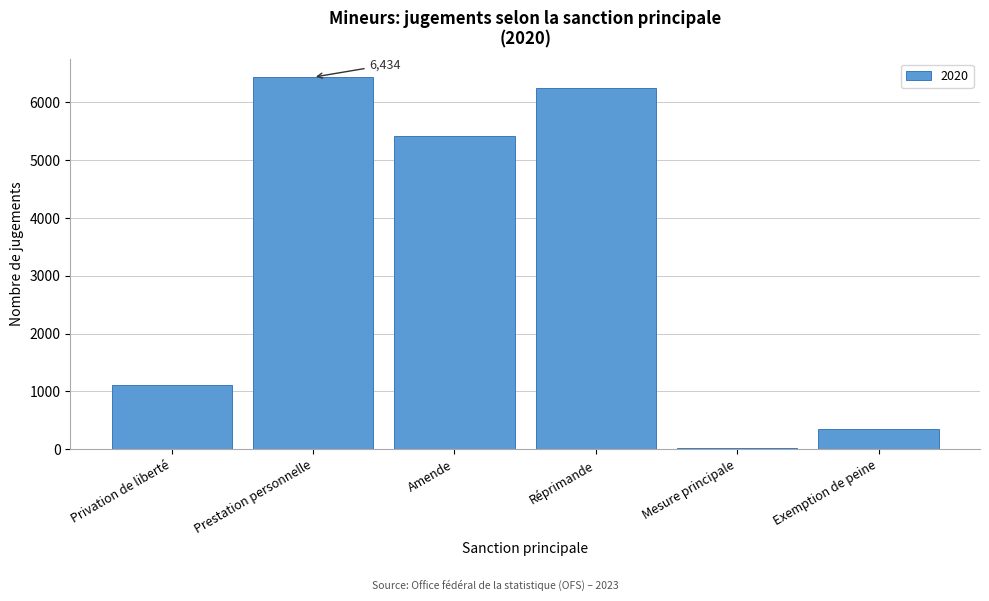

Reading left to right, list all the values displayed in this chart.

Privation de liberté=1112	Prestation personnelle=6434	Amende=5416	Réprimande=6256	Mesure principale=27	Exemption de peine=347